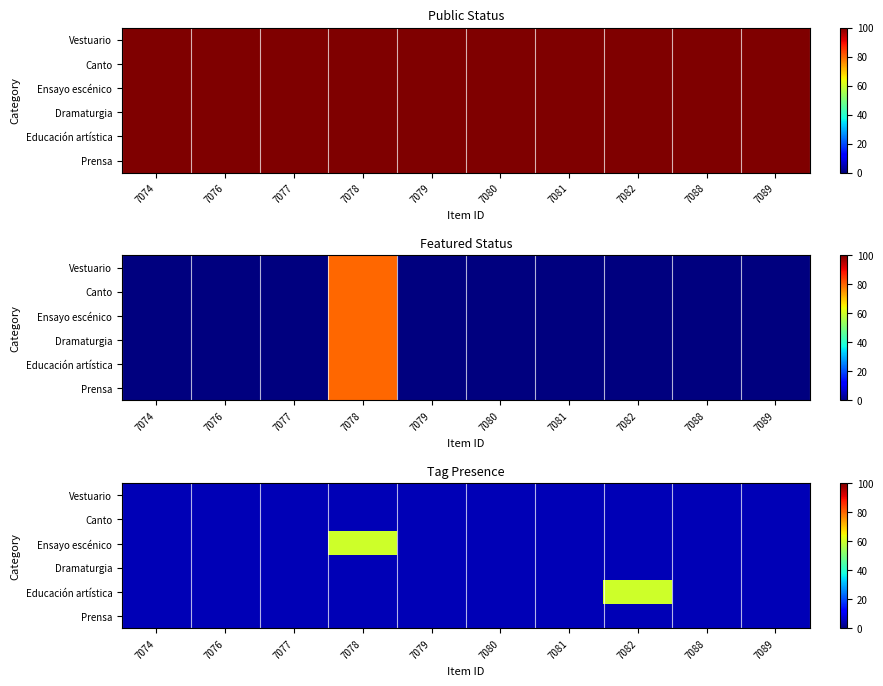

Which series has the largest total across all categories?

Ensayo escénico